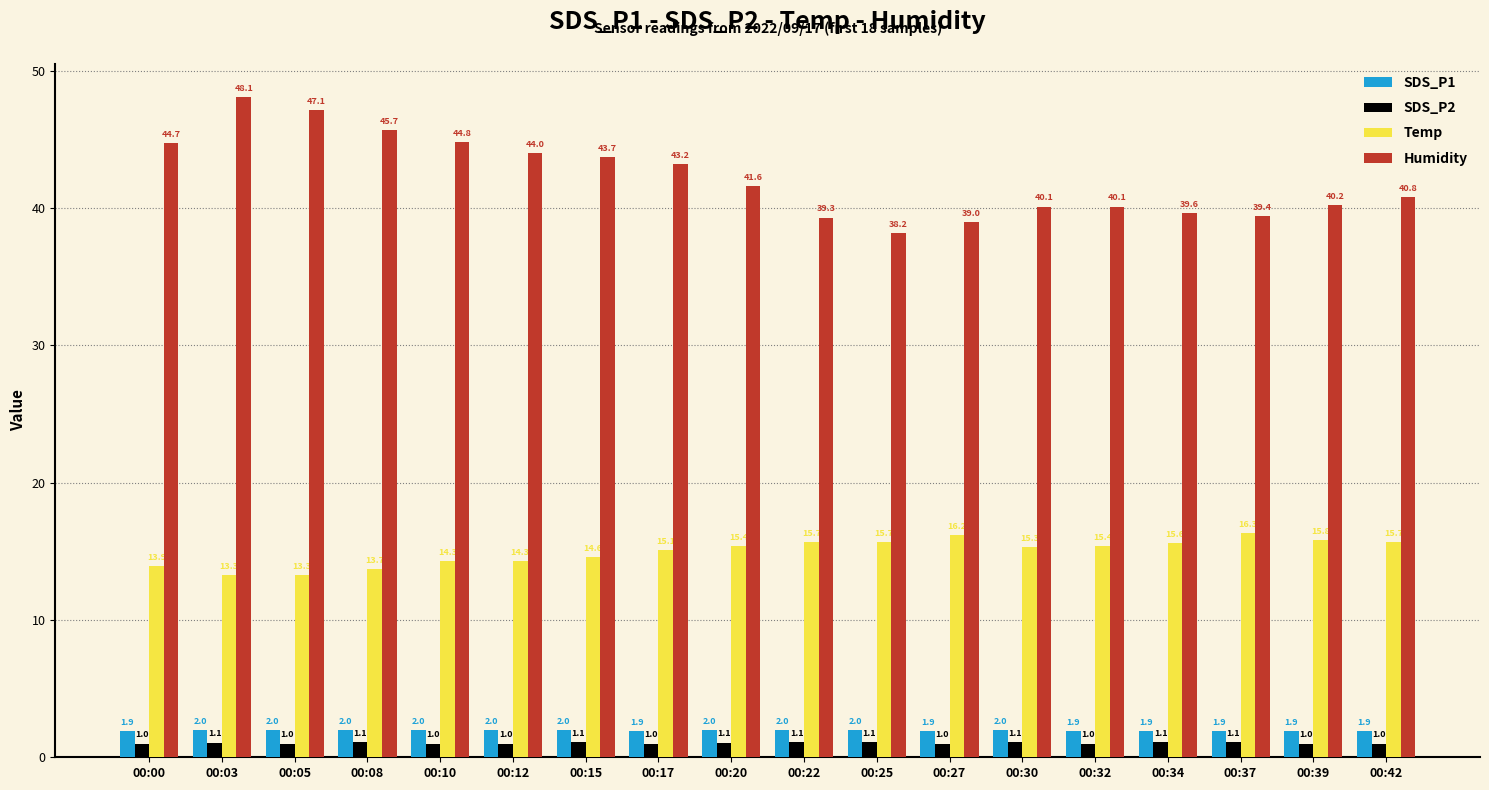

Rank the series at 00:10 from lowest to highest value.

SDS_P2, SDS_P1, Temp, Humidity